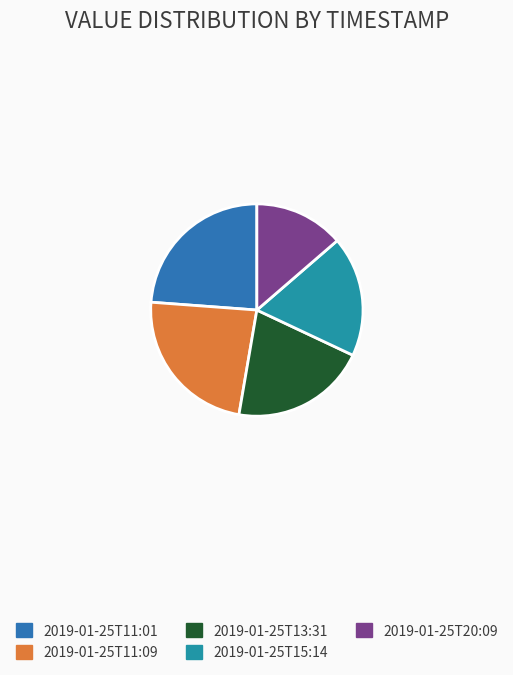

Does any single category account for the majority?

No